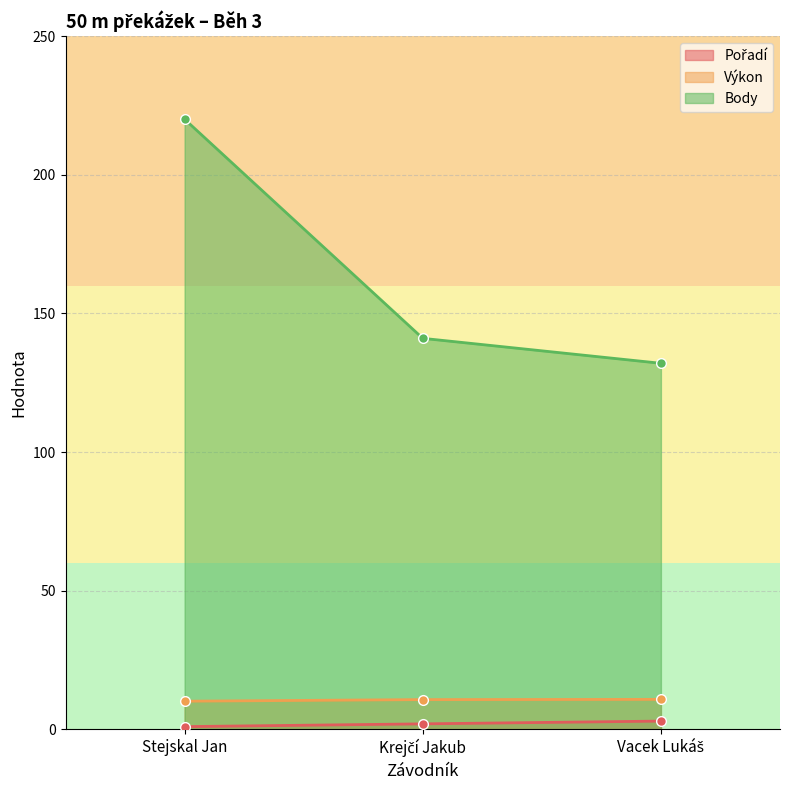

What is the sum of the Body values at Krejčí Jakub and Stejskal Jan?

361.0